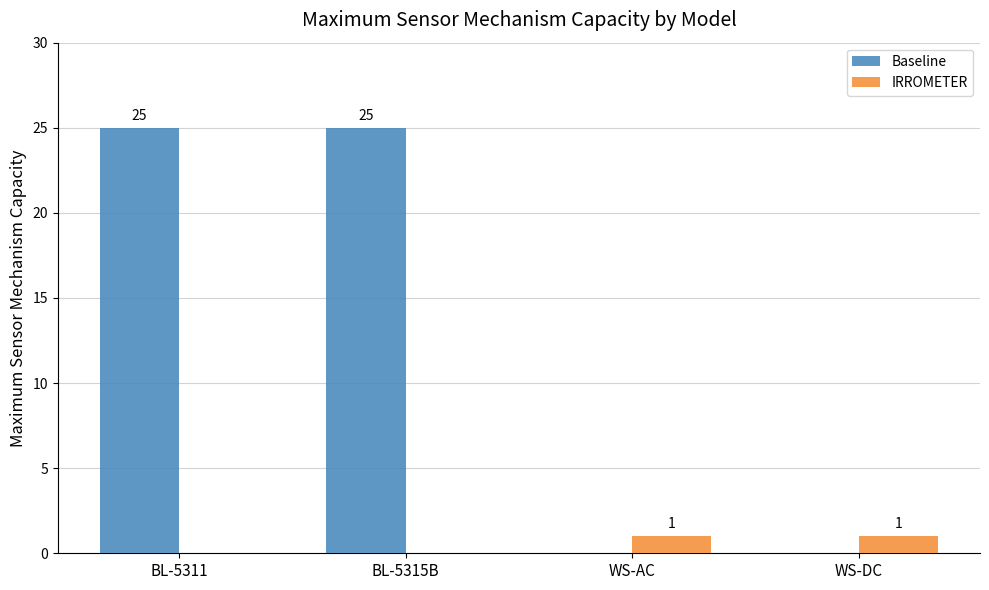

What is the spread (max minus min) of values at BL-5315B?

25